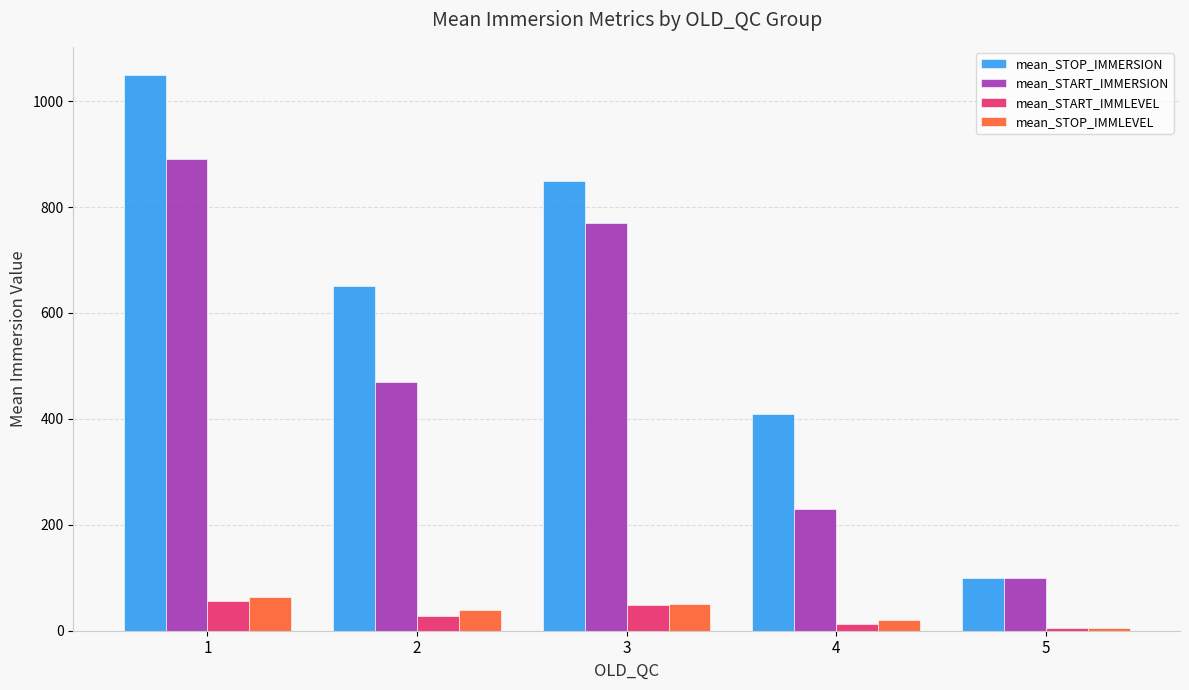

Which series has the largest range (max minus min)?

mean_STOP_IMMERSION